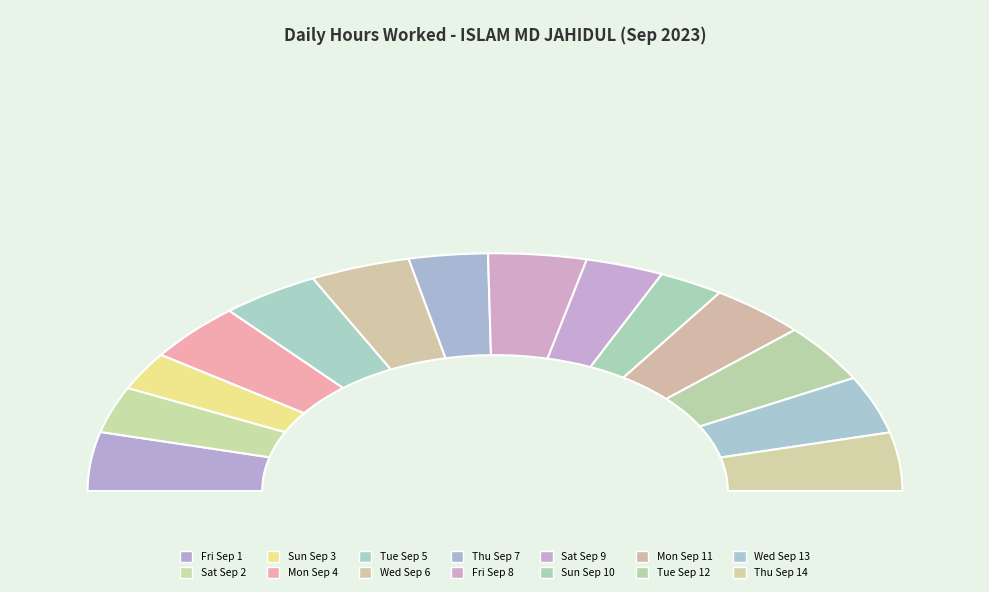

Which slice is the smallest?

Sun Sep 3